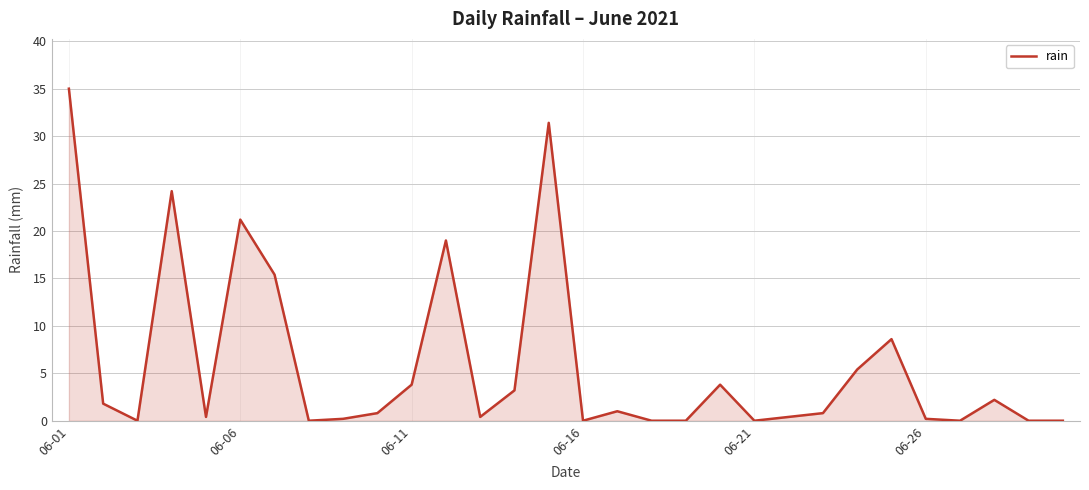

What is the difference between the maximum and minimum values?

35.0